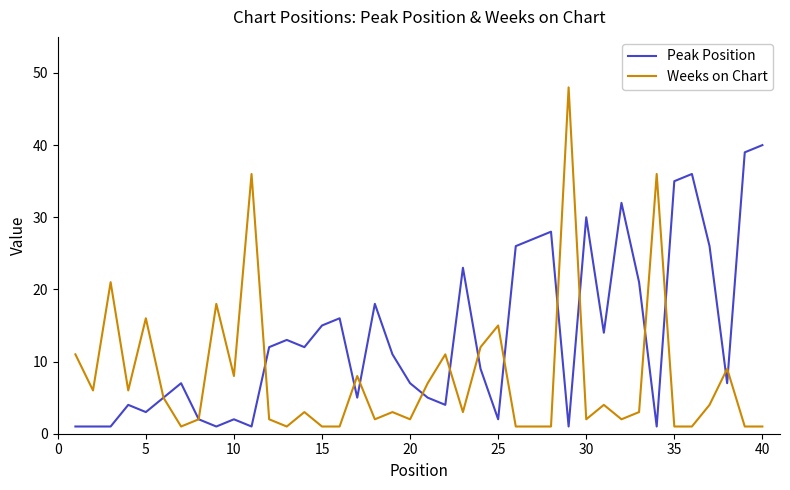

Reading left to right, transcribe all the data shown in this chart.

Peak Position: 1	1	1	4	3	5	7	2	1	2	1	12	13	12	15	16	5	18	11	7	5	4	23	9	2	26	27	28	1	30	14	32	21	1	35	36	26	7	39	40
Weeks on Chart: 11	6	21	6	16	5	1	2	18	8	36	2	1	3	1	1	8	2	3	2	7	11	3	12	15	1	1	1	48	2	4	2	3	36	1	1	4	9	1	1